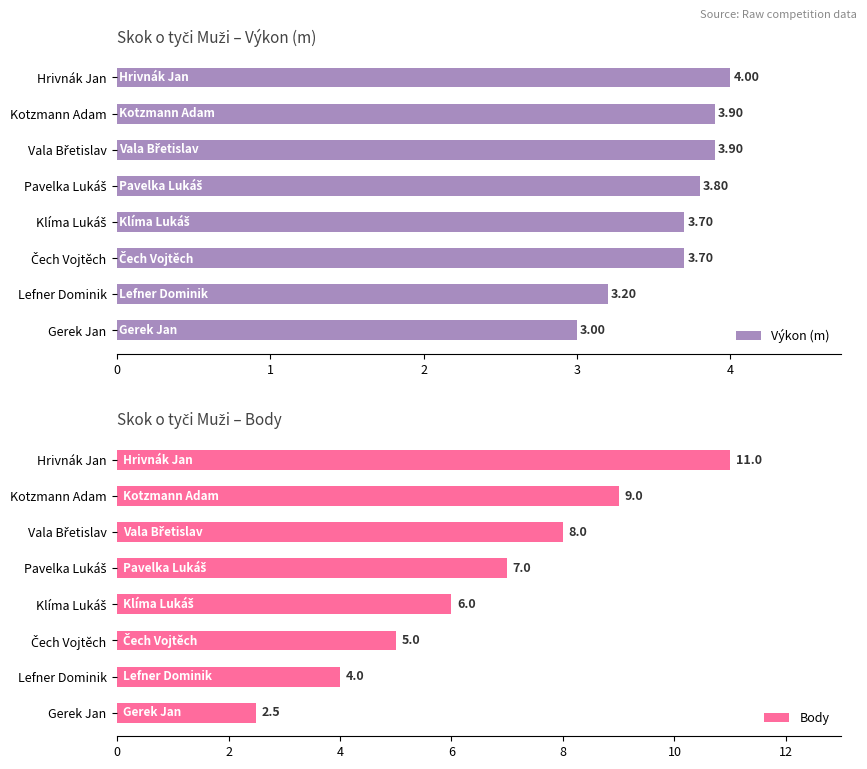

What is the difference between the maximum and minimum values in the Výkon (m) series?

1.0